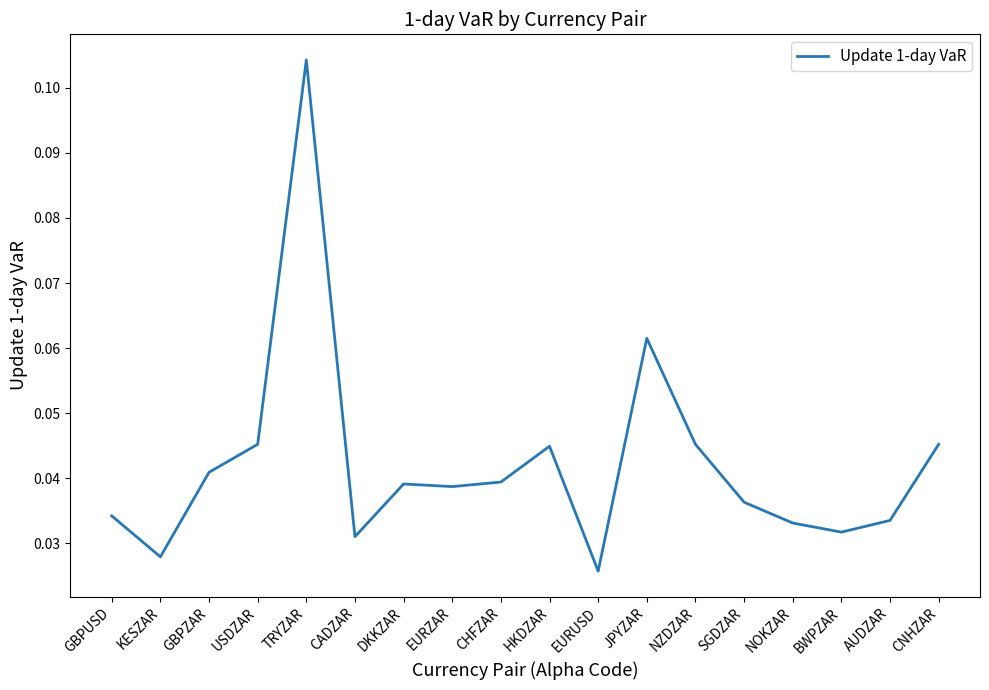

Is this an area chart (filled region under the line)?

No